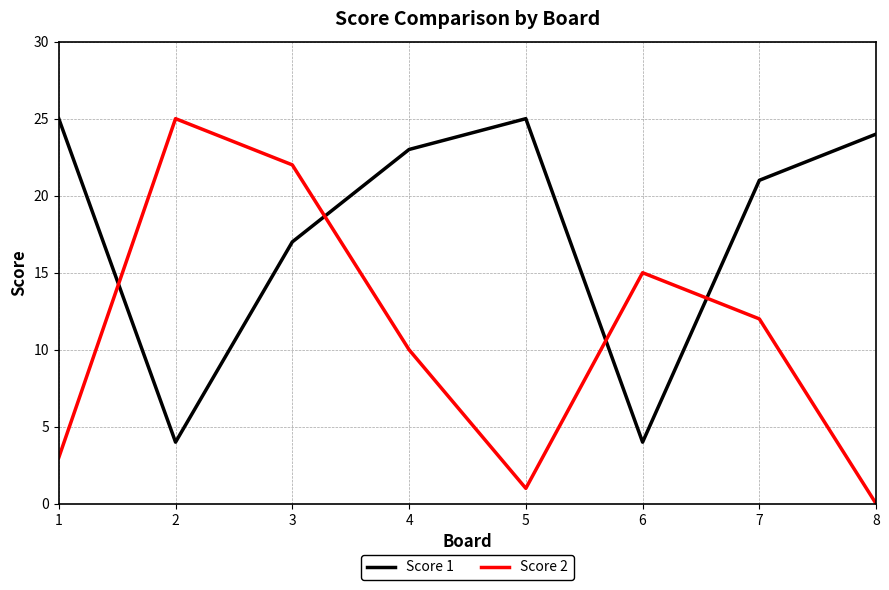

At which category is the sum across all series the highest?

3